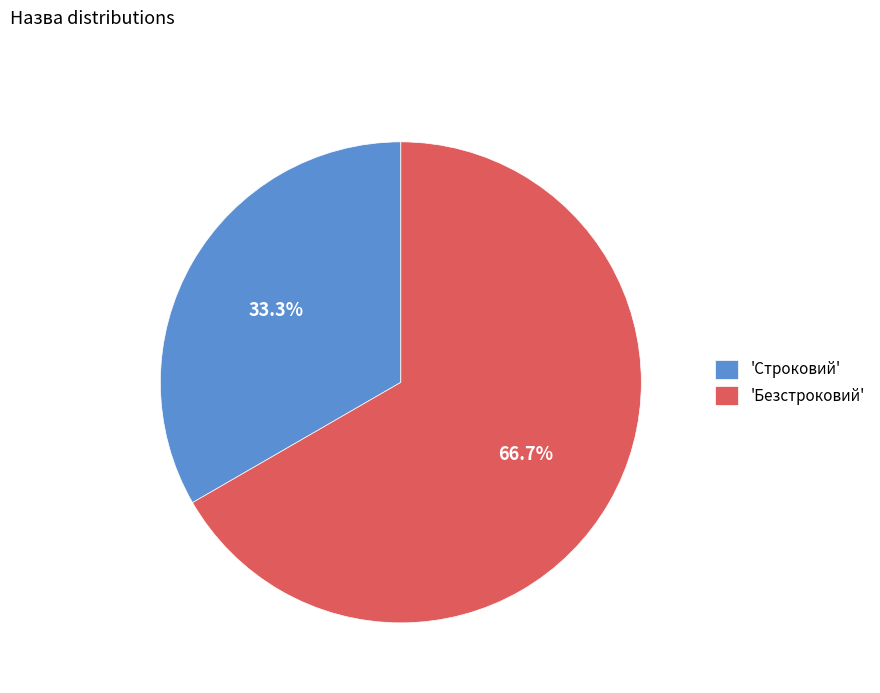

Is there a majority slice in this chart?

Yes